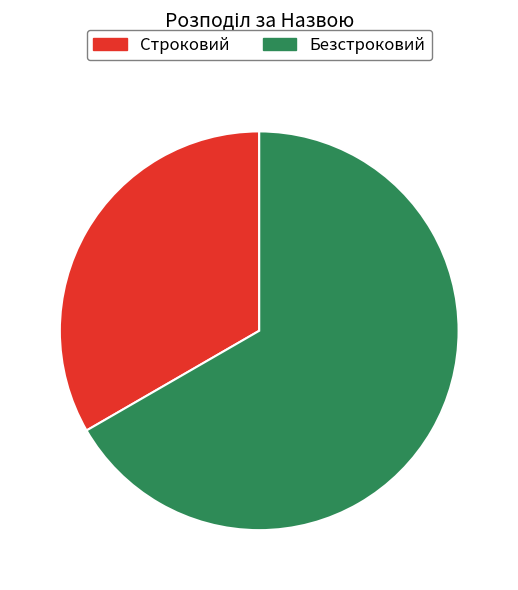

Rank the categories by value from lowest to highest.

Строковий, Безстроковий